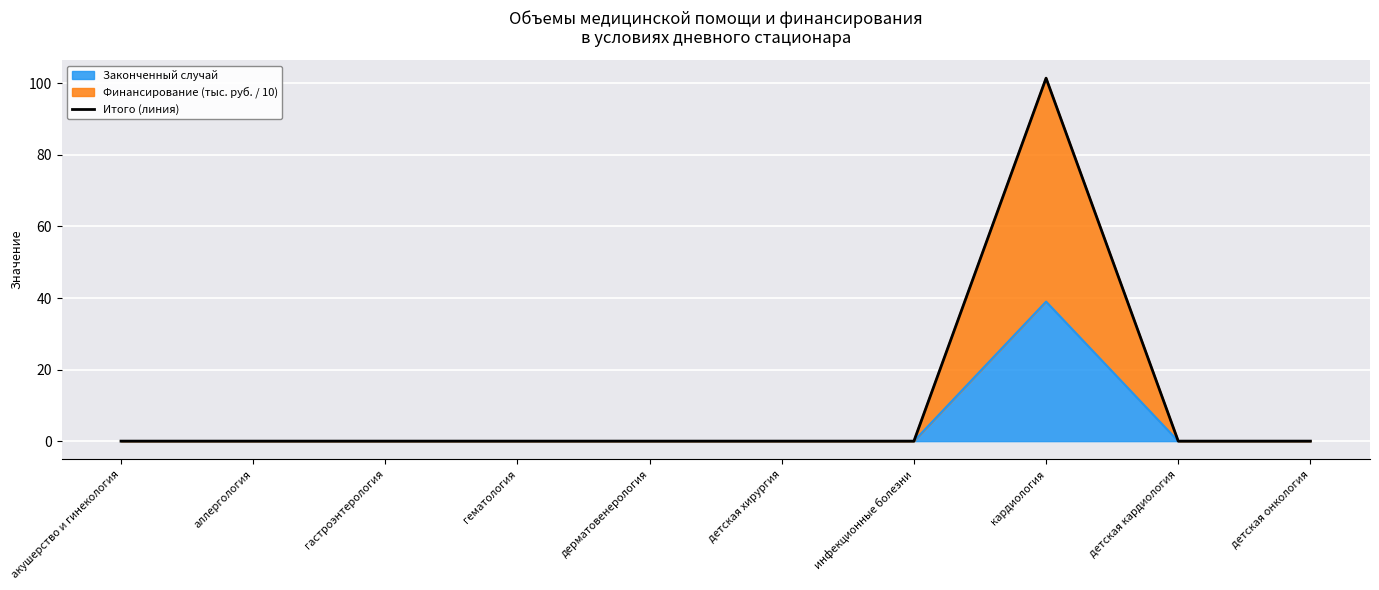

Does the chart display data point markers on the line(s)?

No